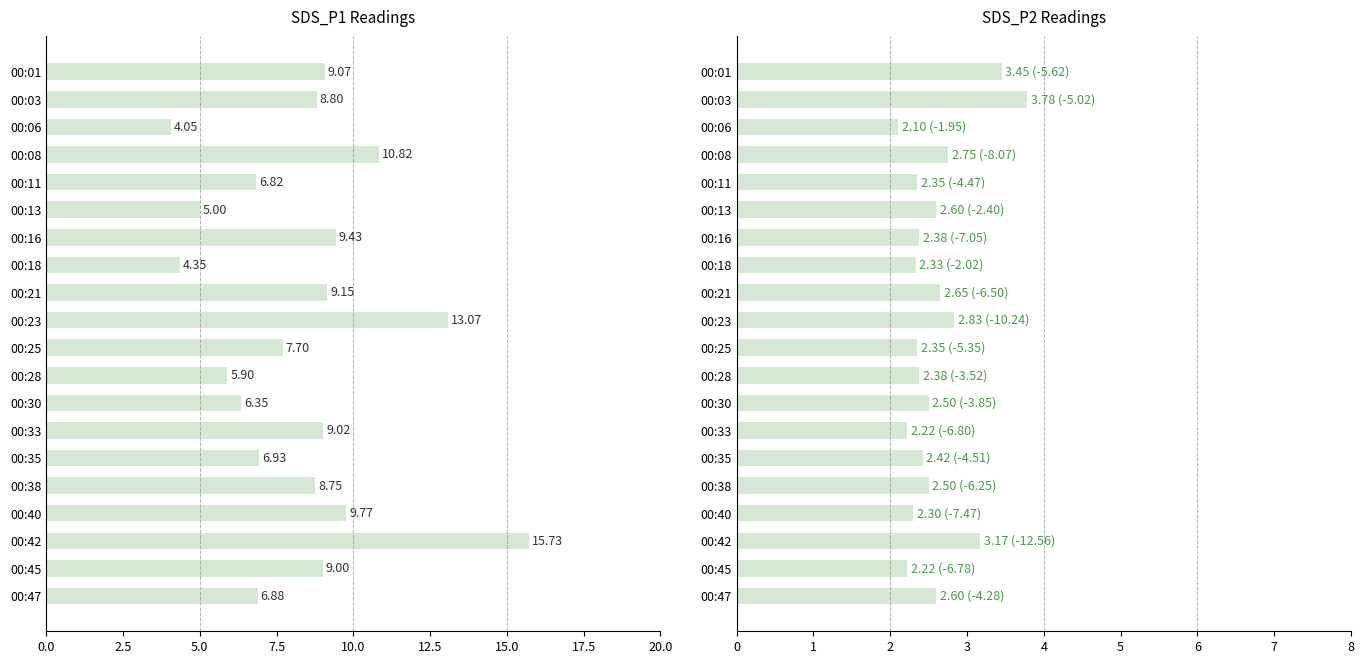

Are the bars grouped side by side (vs. stacked)?

Yes